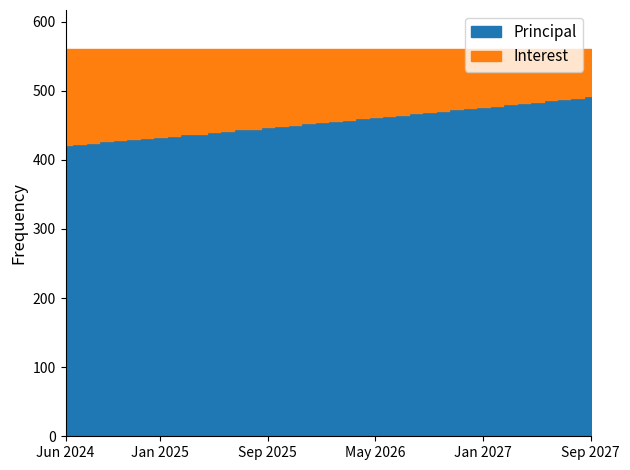

What value does the Principal series have at Dec 2024?

432.0